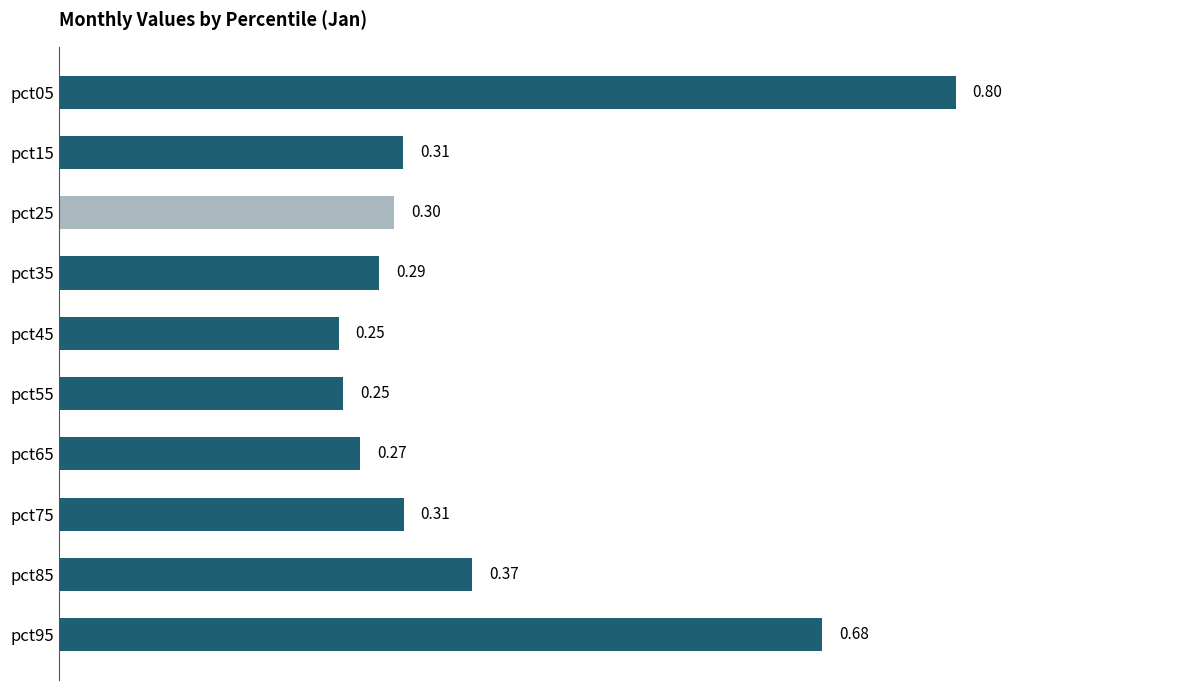

What is the change in value from pct05 to pct35?

-0.5